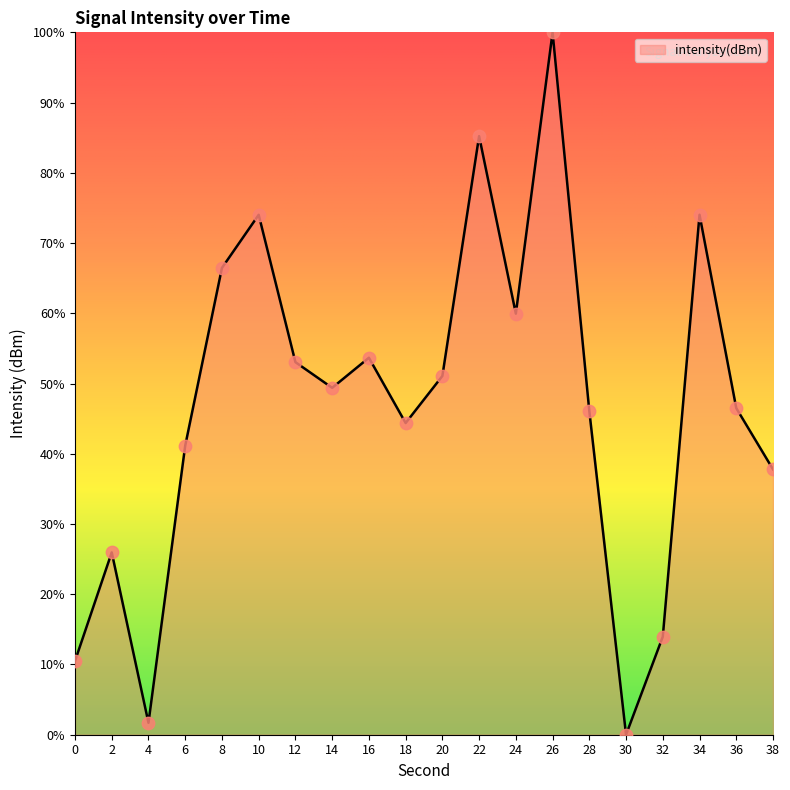

What is the change in value from 10 to 22?

+11.2